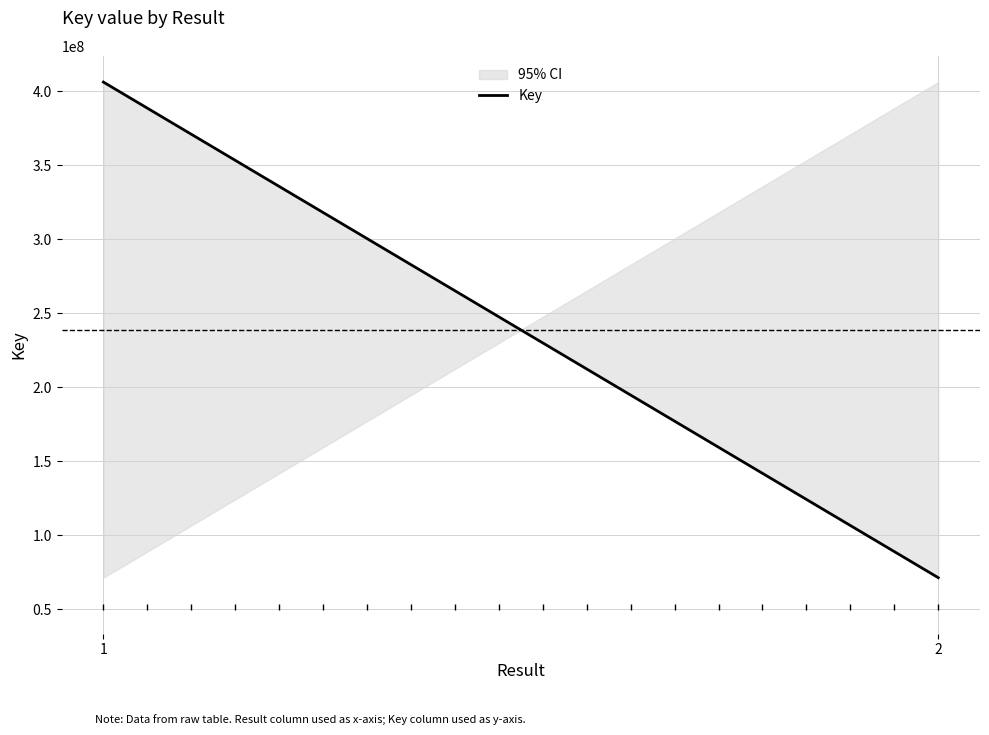

Rank the categories by value from lowest to highest.

2, 1